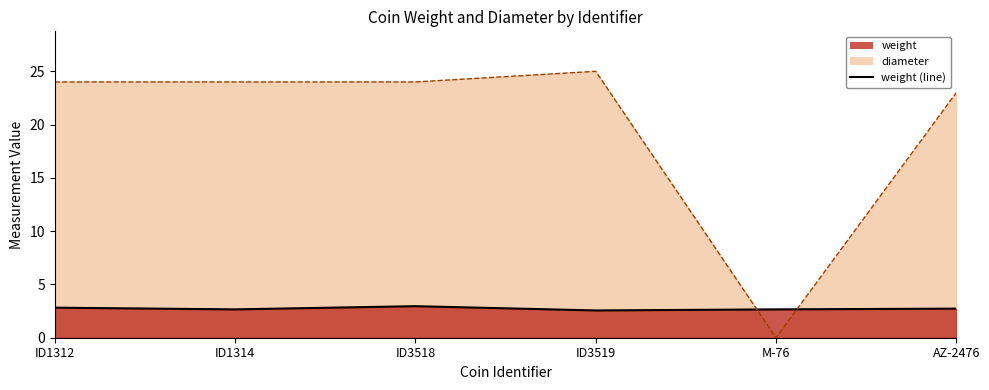

How many intersections are there between diameter (line) and weight (line)?

2